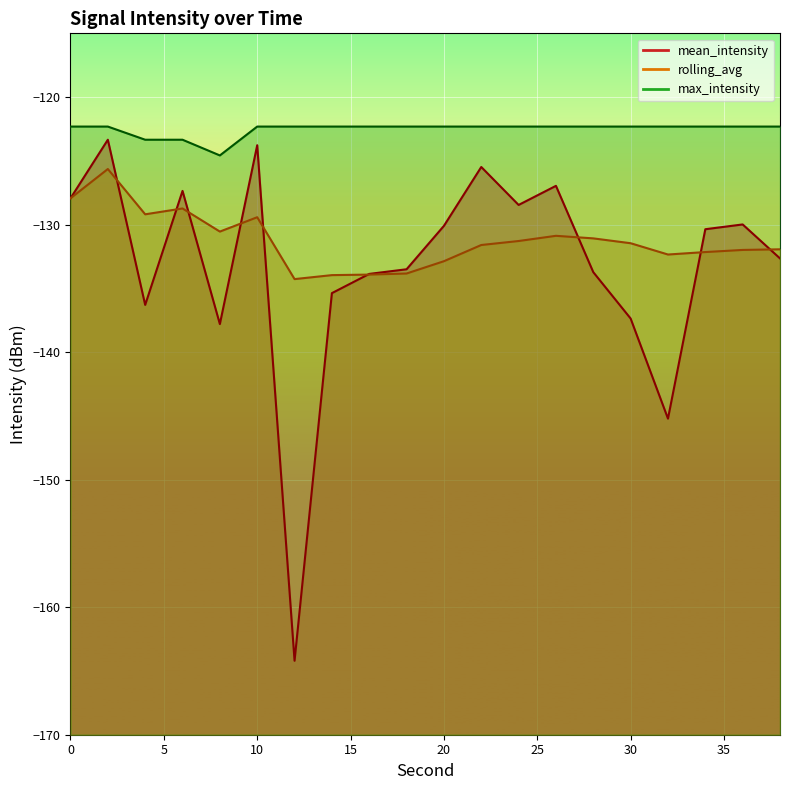

Which series has the largest total across all categories?

max_intensity